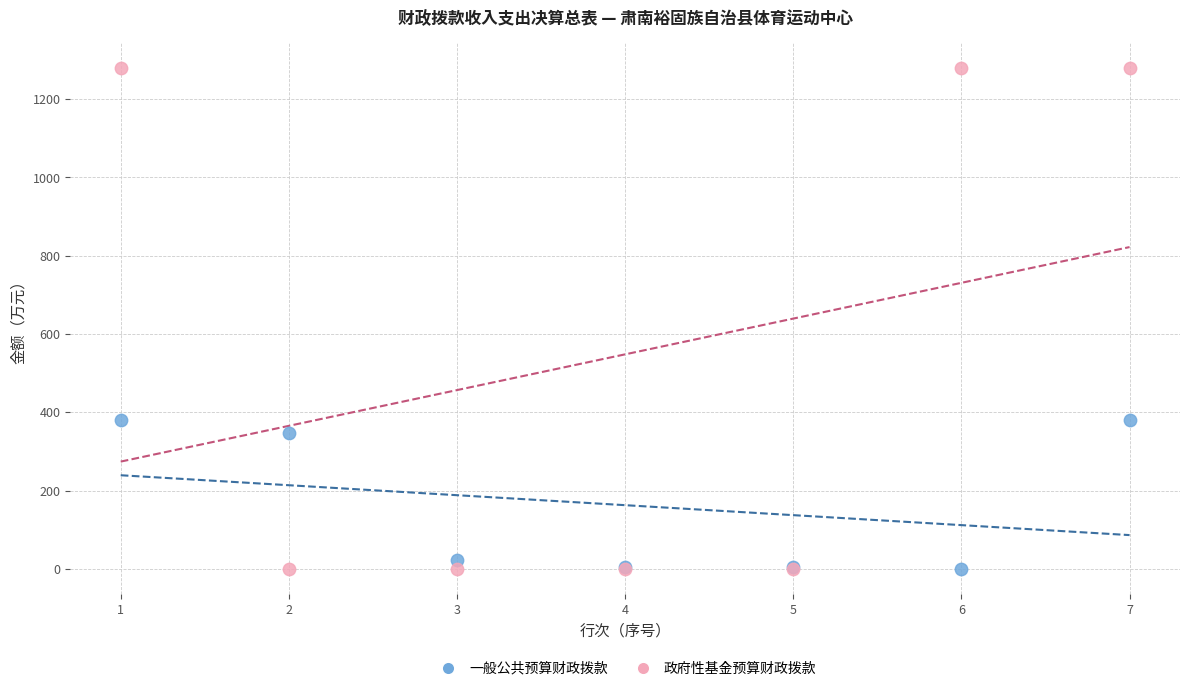

What is the X range (max minus min) for the scatter plot?

6.0